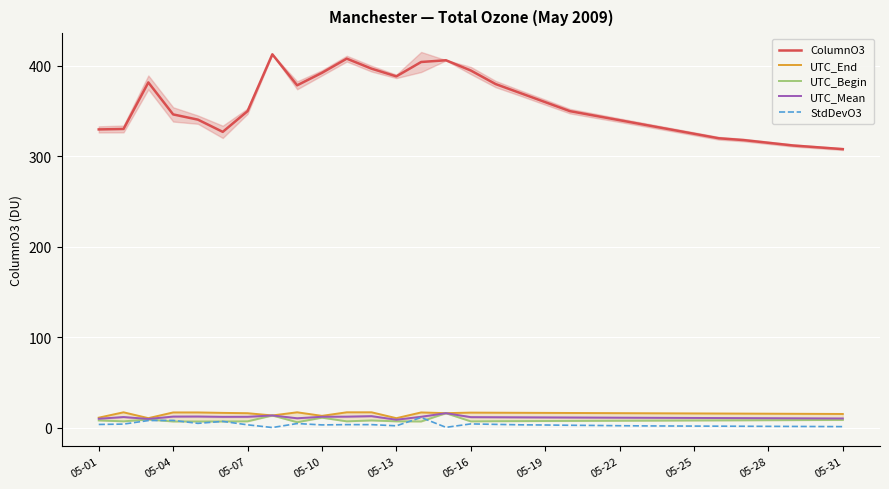

What is the maximum value for ColumnO3?

412.9